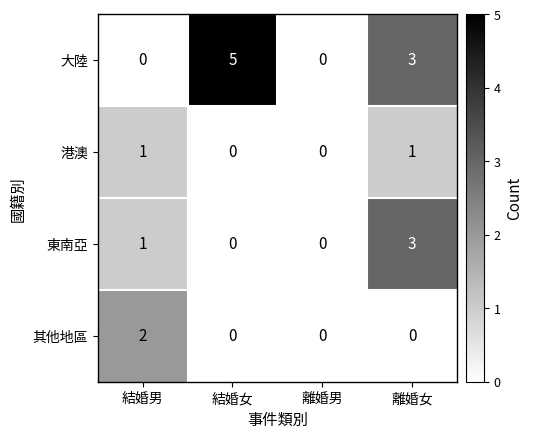

What is the difference between the highest and lowest values at 結婚女?

5